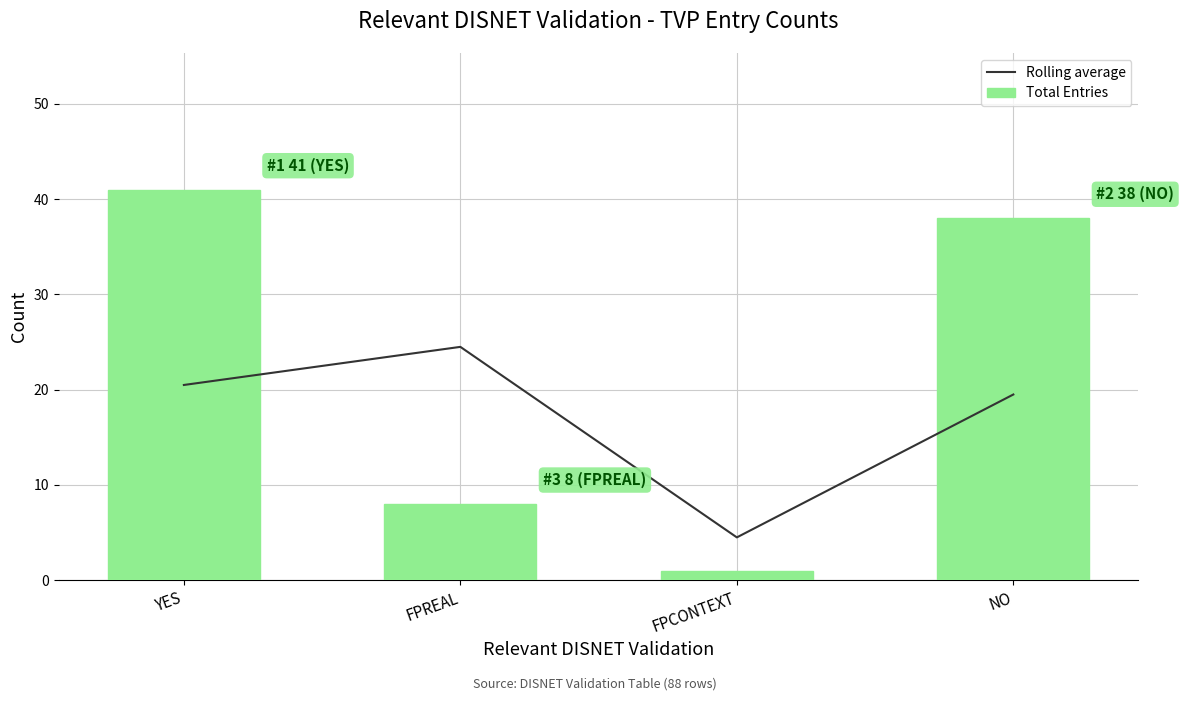

Reading left to right, list all the values displayed in this chart.

Rolling average: YES=20.5	FPREAL=24.5	FPCONTEXT=4.5	NO=19.5
Total Entries: YES=41.0	FPREAL=8.0	FPCONTEXT=1.0	NO=38.0